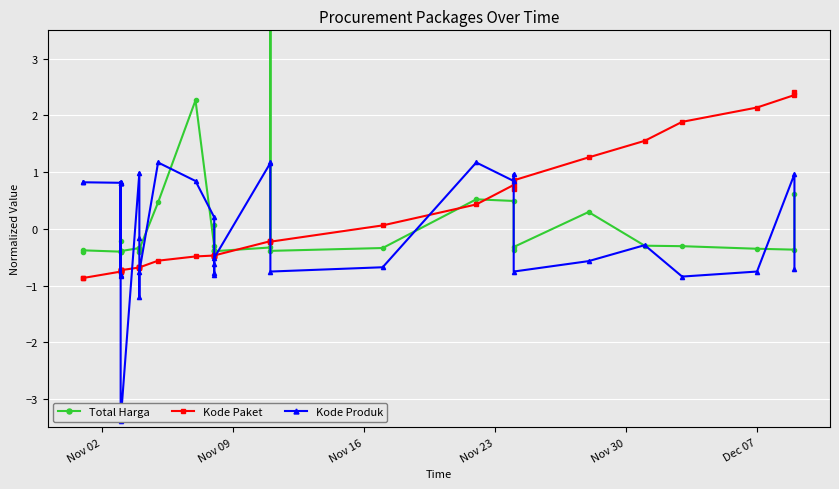

What is the difference between the second highest and minimum values in the Total Harga series?

2.7